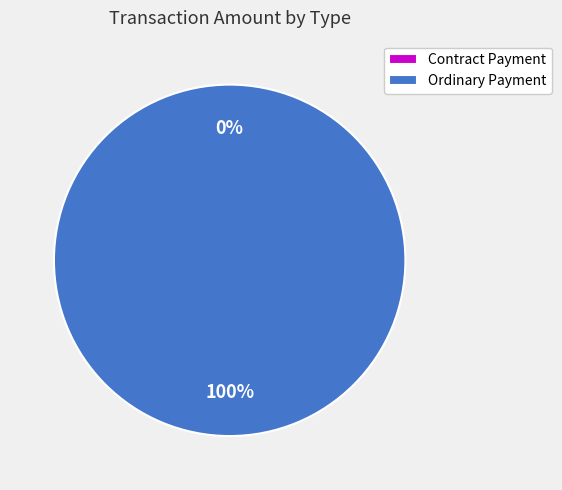

To the nearest percent, what is the difference between the largest and smallest slice percentages?

100%